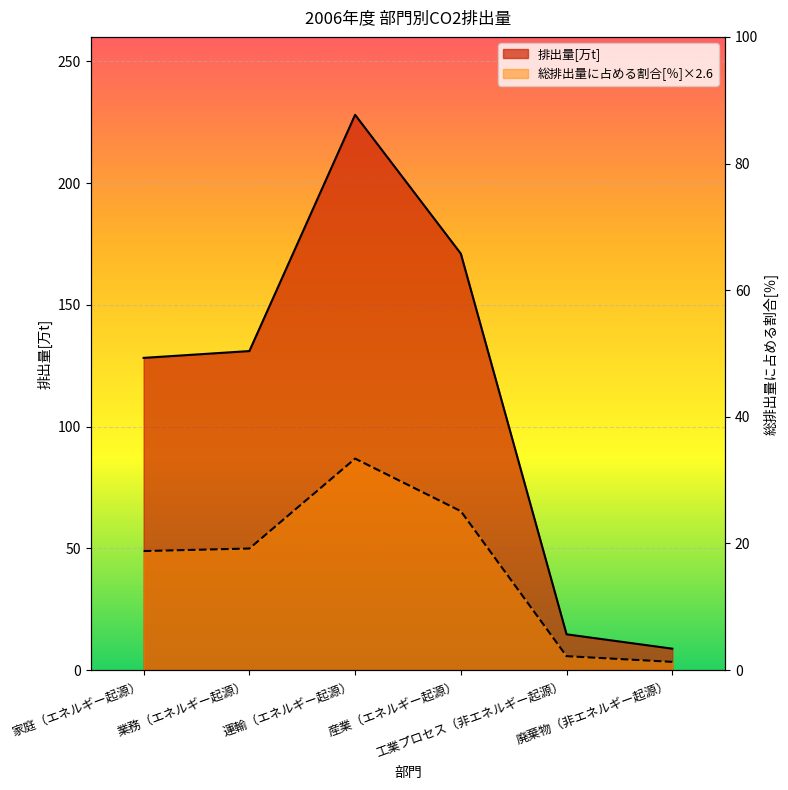

What are all the series names shown in the legend?

排出量[万t], 総排出量に占める割合[％]